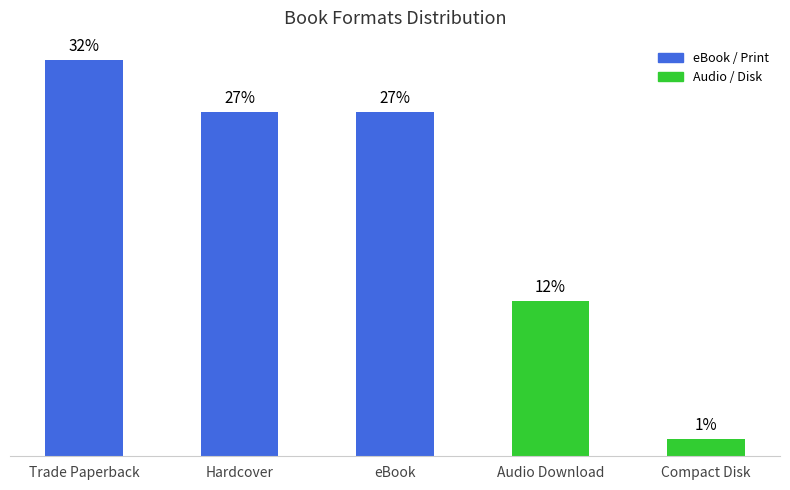

Which label corresponds to the smallest value in the chart?

Compact Disk